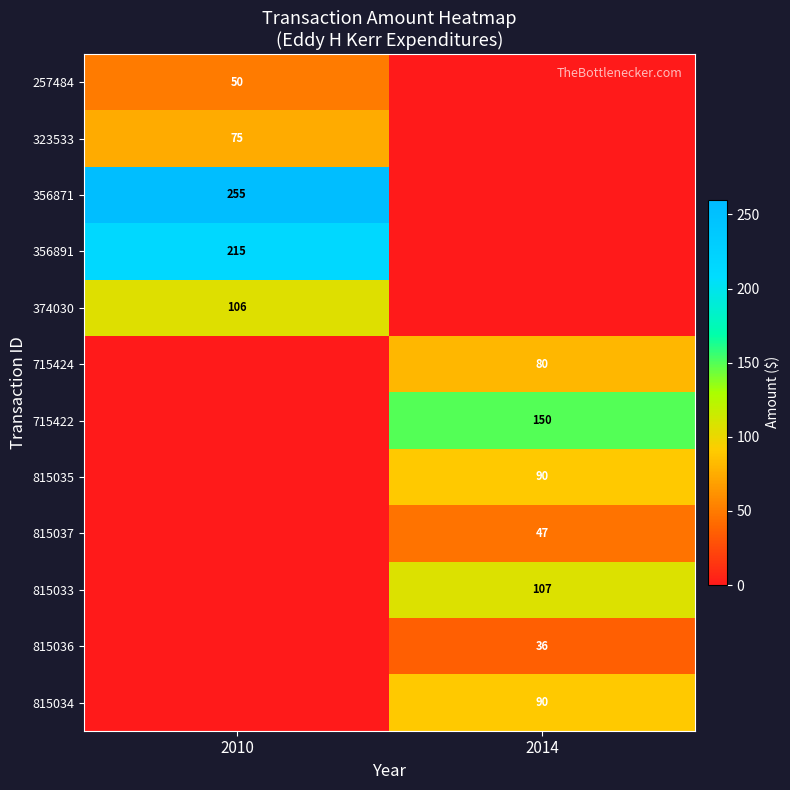

The value of 374030 at 2010 is 36. True or false?

False